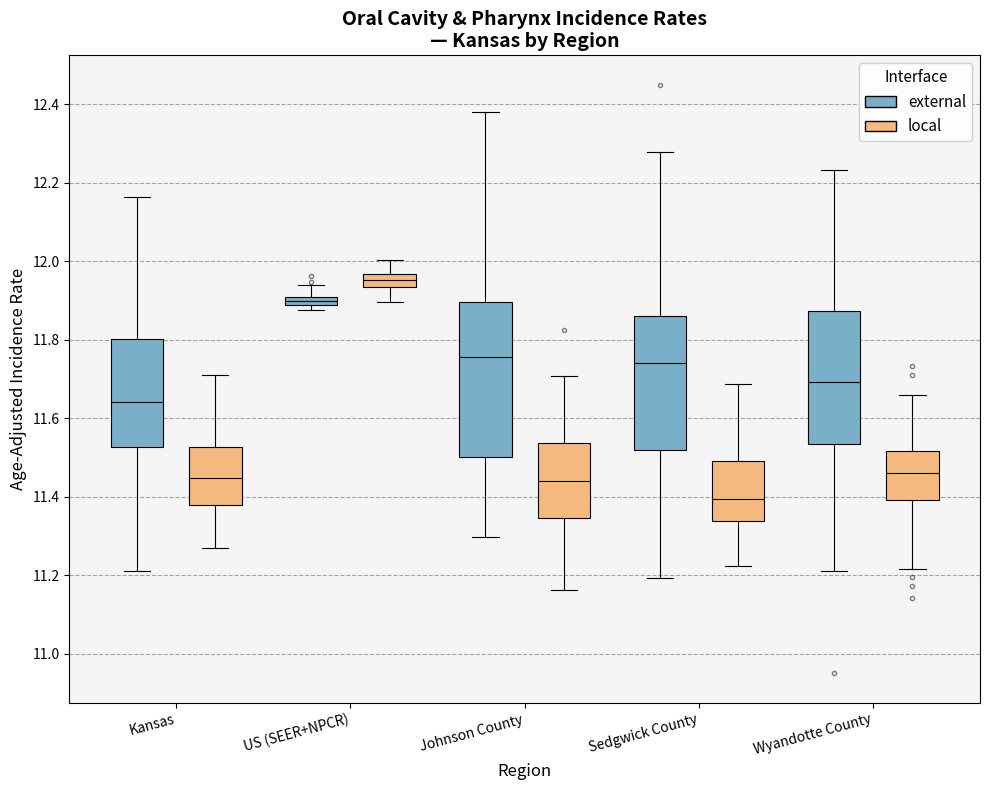

Which box's median line is the lowest?

Sedgwick County (local)